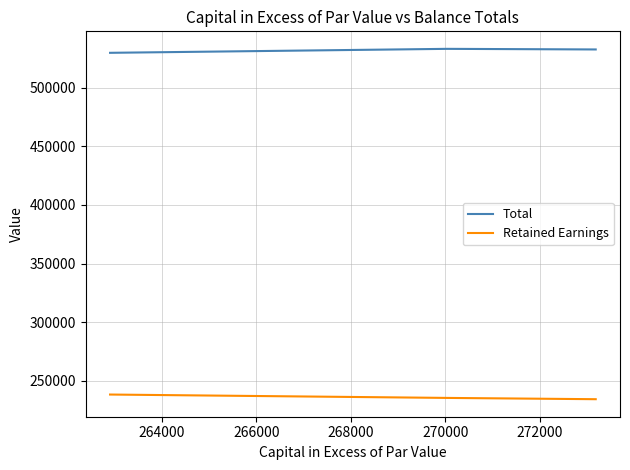

List the series in order of their overall mean, highest first.

Total, Retained Earnings